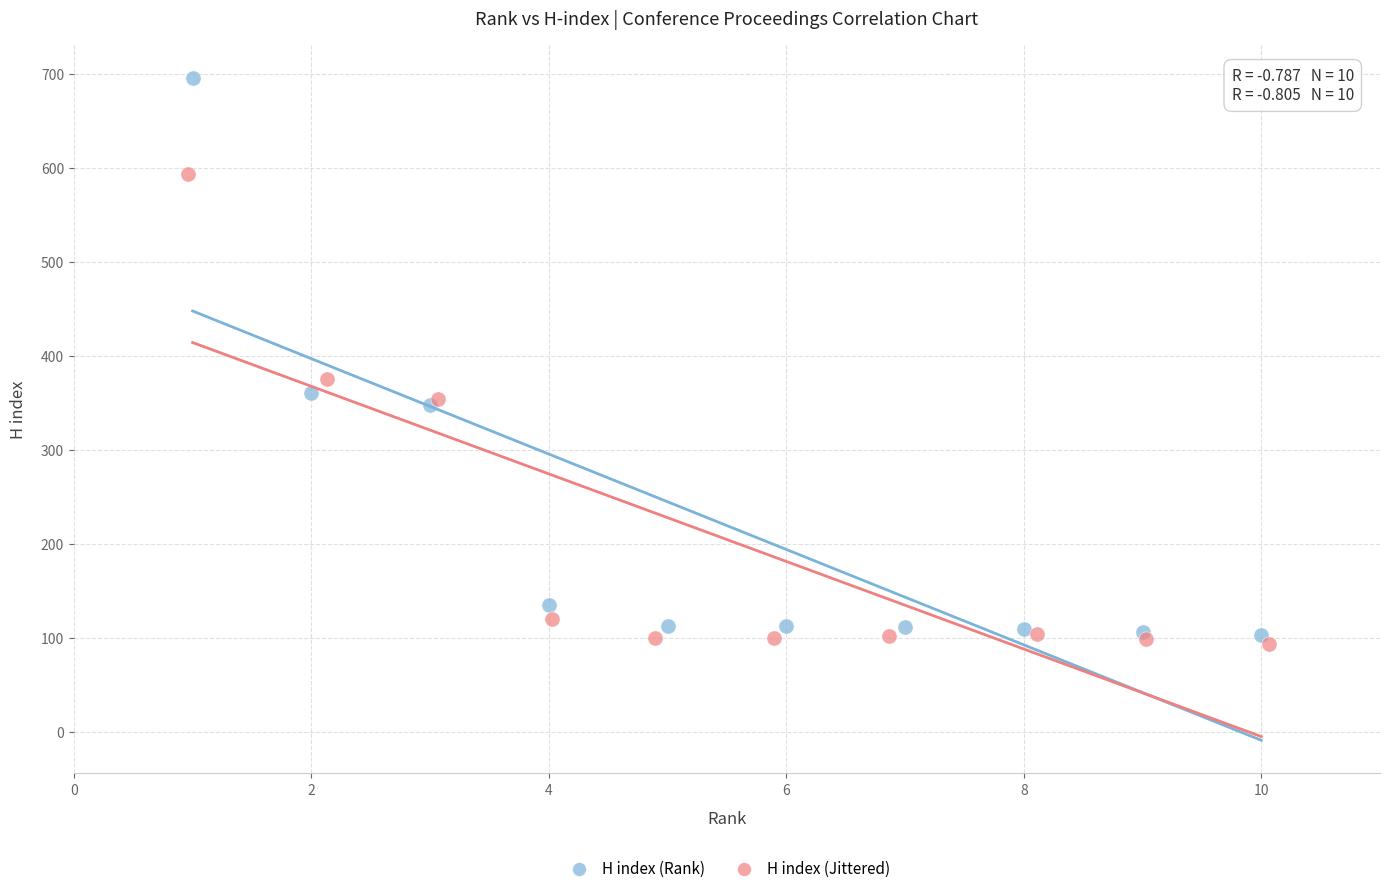

Which series reaches the maximum Y coordinate?

H index (Rank)